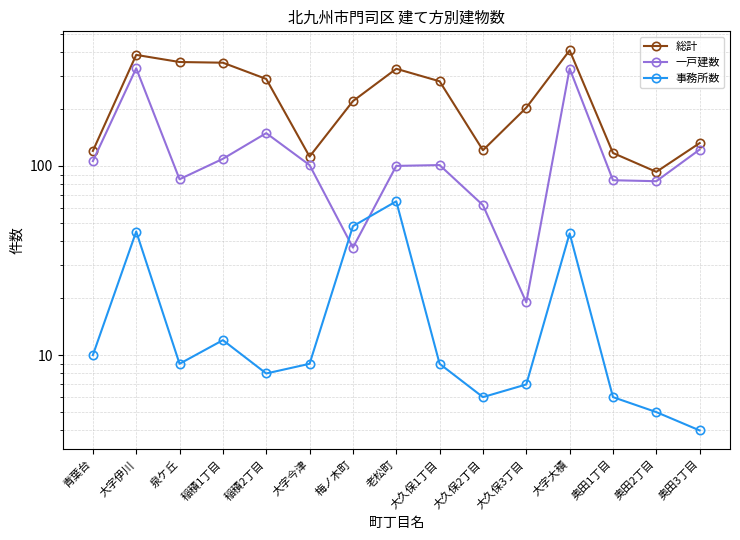

True or false: 総計 and 事務所数 cross at least once.

False